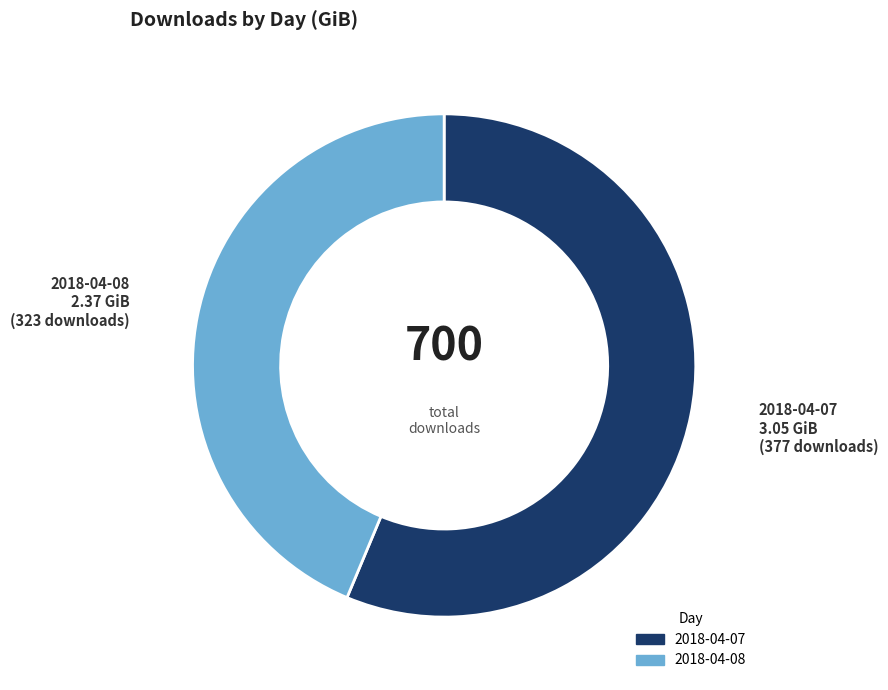

Is there a majority slice in this chart?

Yes